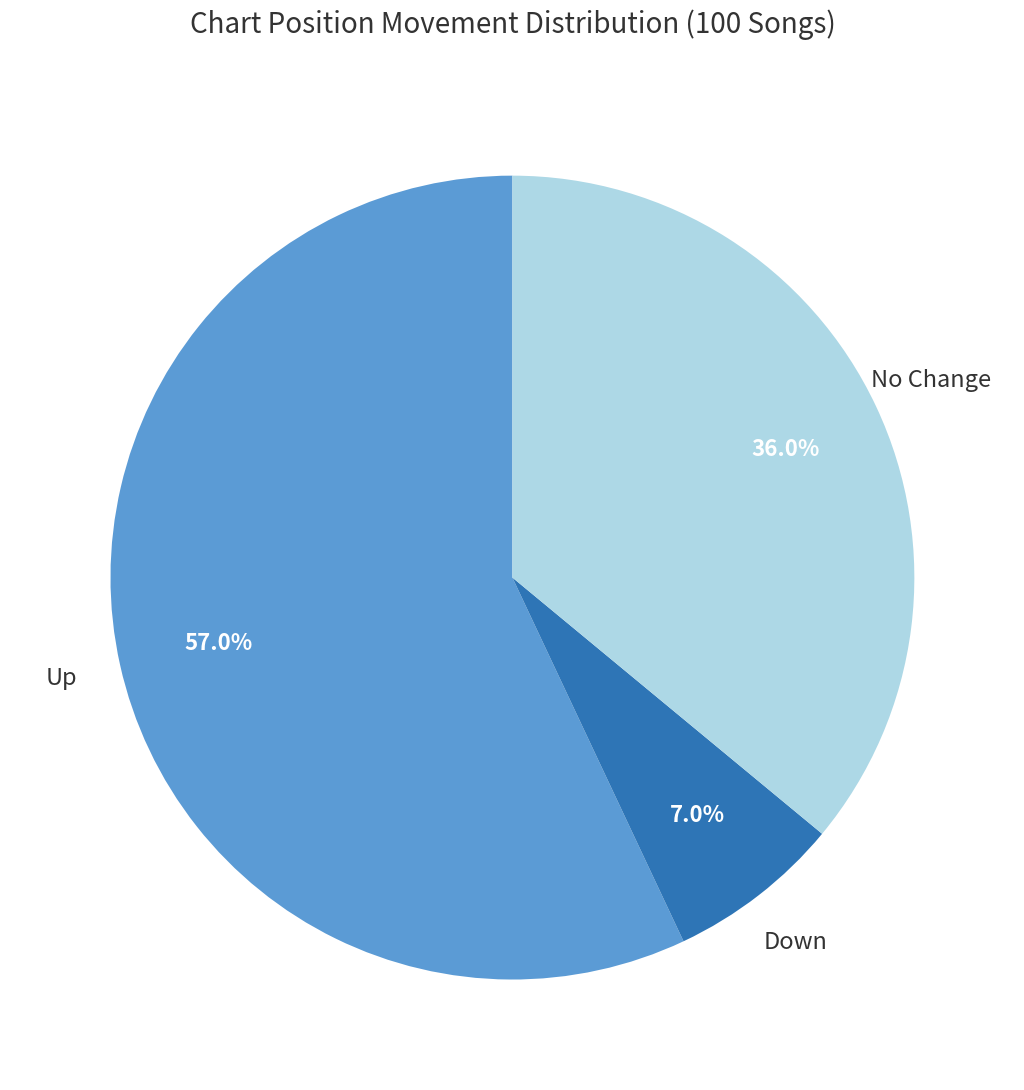

Does any single category account for the majority?

Yes